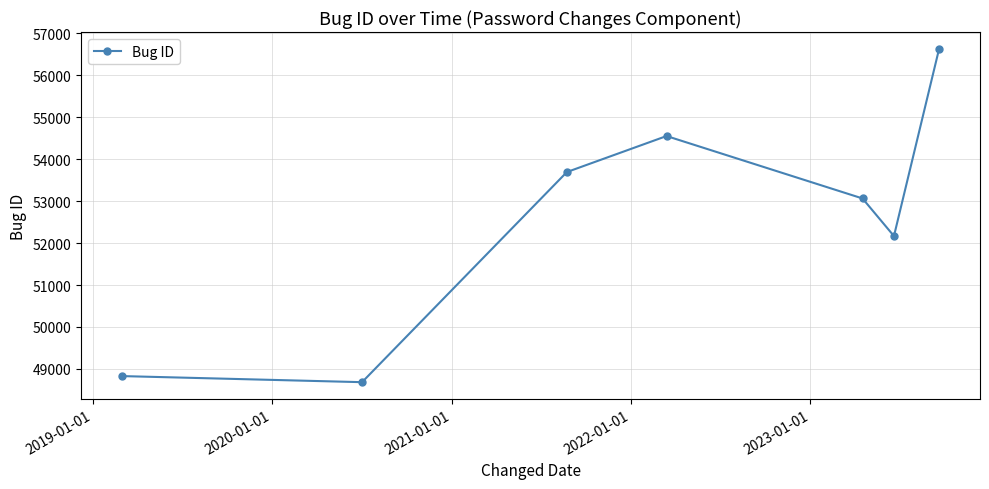

What is the difference between the maximum and minimum values?

7945